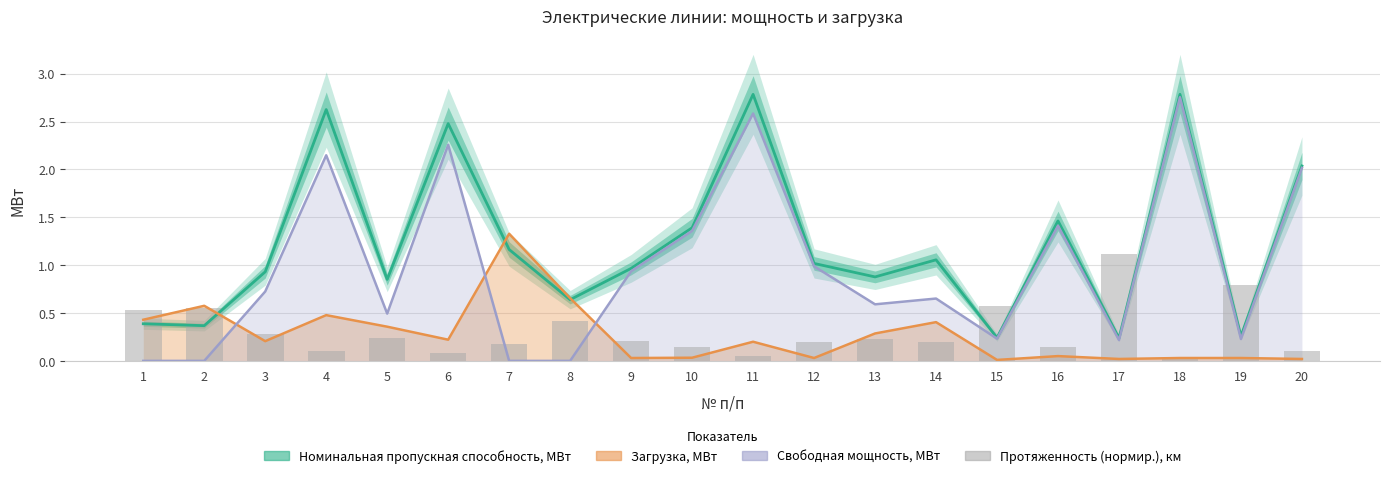

Which category has the lowest value in the Свободная мощность, МВт series?

1